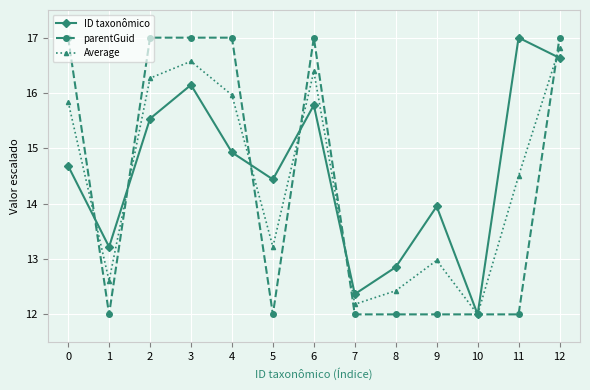

Is this an area chart (filled region under the line)?

No